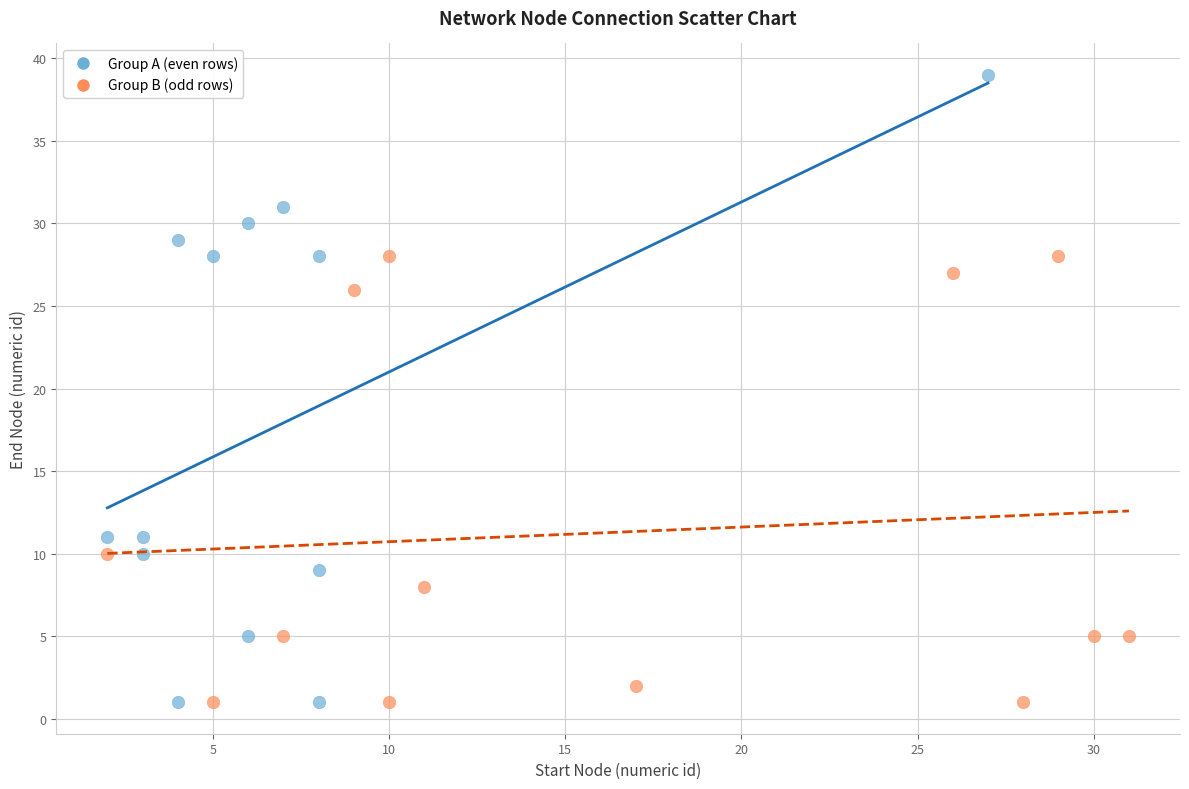

Which series contains the highest Y value?

Group A (even rows)